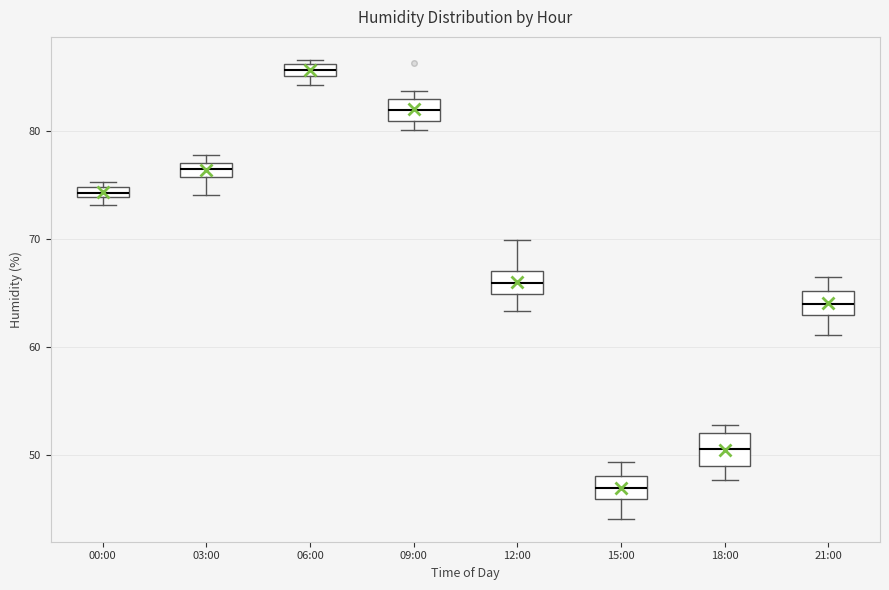

Which box has the lowest median line?

15:00